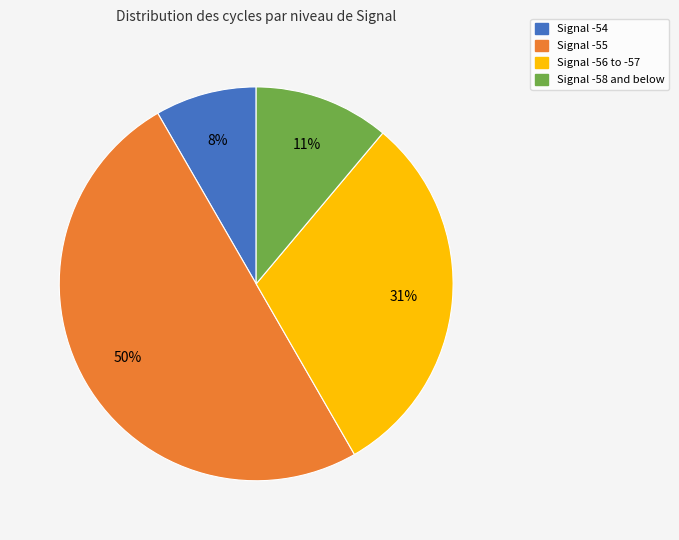

To the nearest percent, what is the average slice percentage?

25%